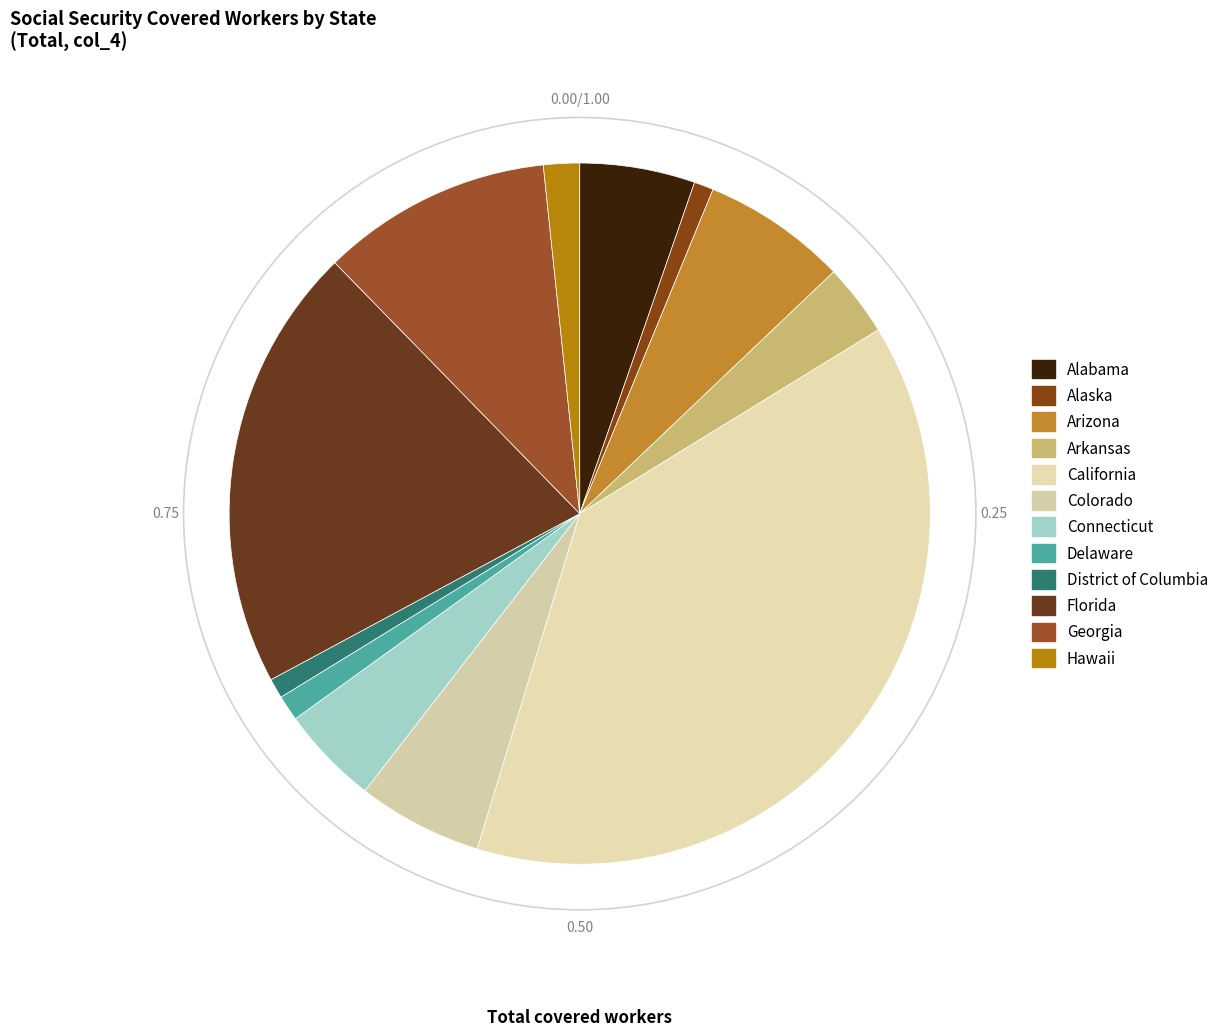

Is it true that Colorado is 6% of the pie?

True